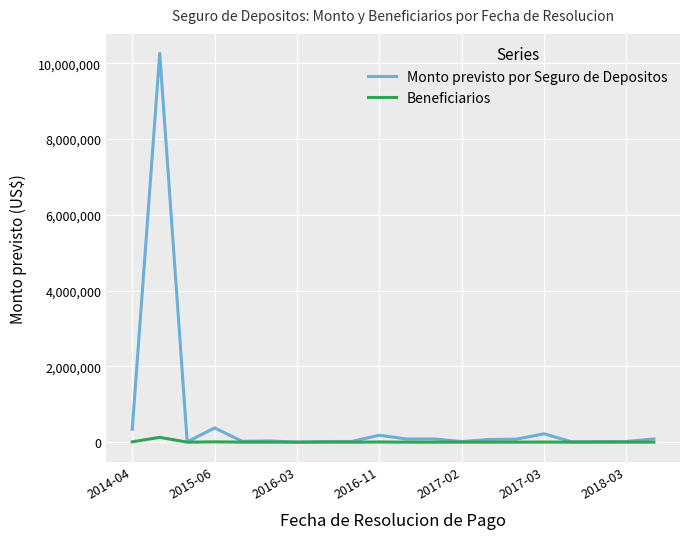

Which series has the widest spread of values?

Monto previsto por Seguro de Depositos